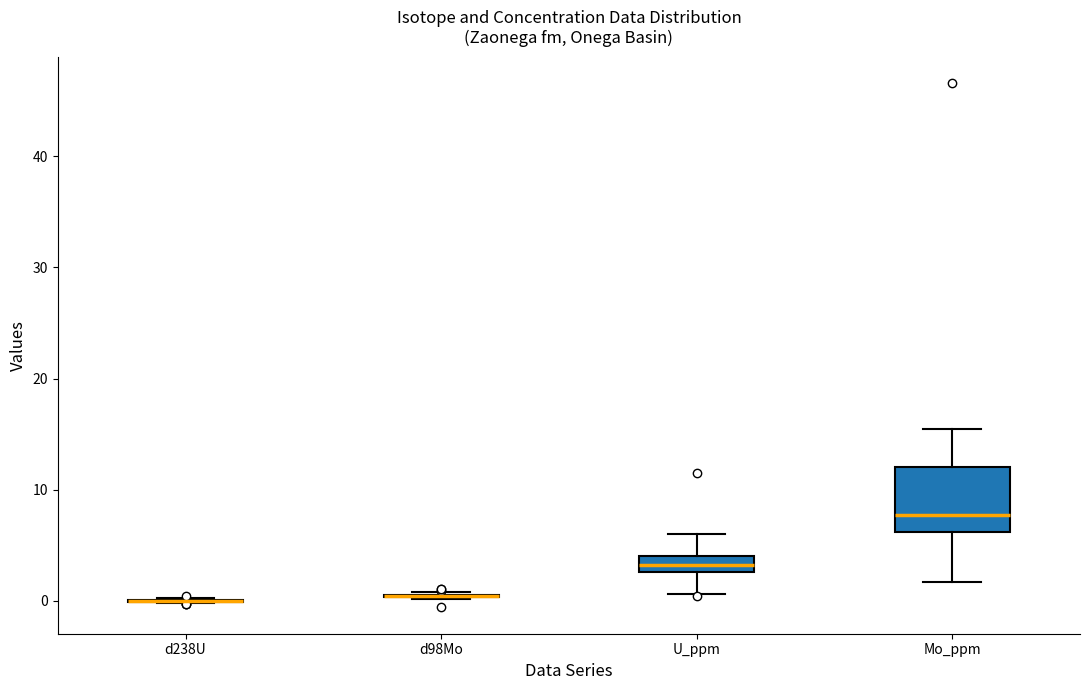

Where does the lower whisker of the box for U_ppm end on the y-axis? The values are not printed on the chart, so give them approximately, as read against the axis.

1